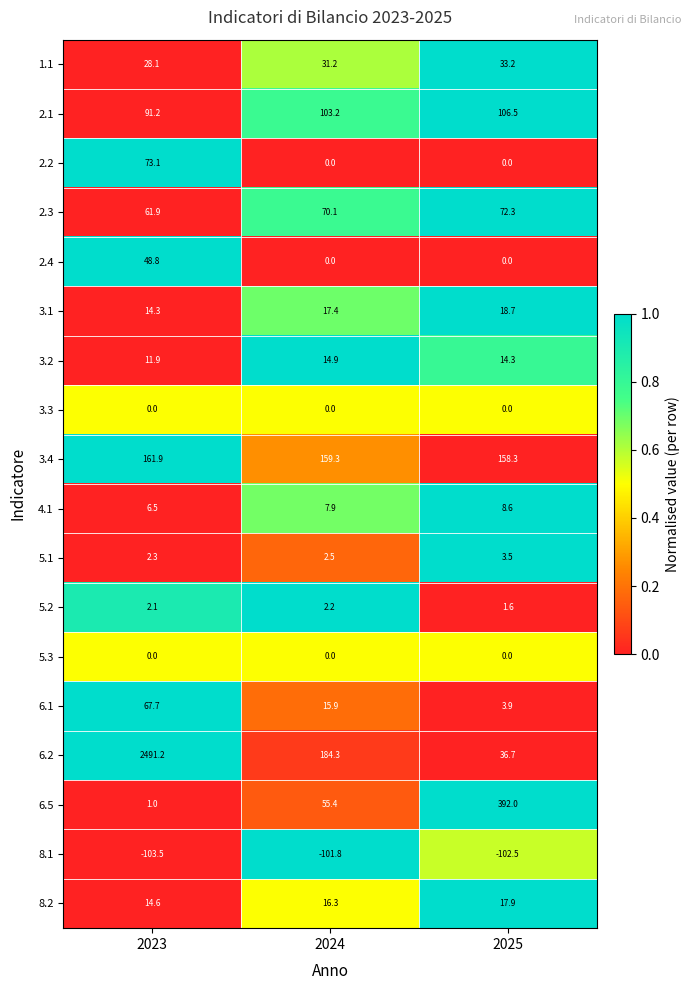

Between 2023 and 2025, which series saw the biggest shift?

6.2